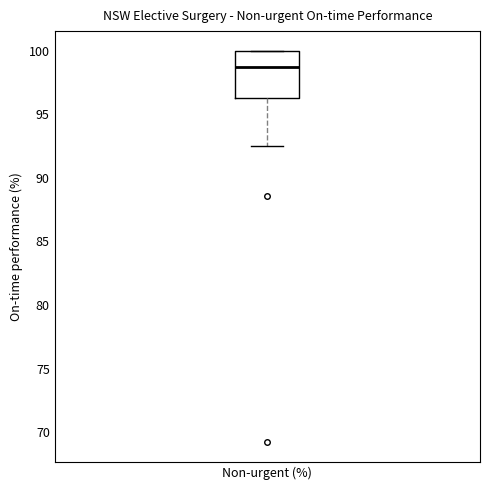

Read this box plot against the y-axis: the position of the median line, the range covered by the box, and the ends of both whiskers. The values are not printed on the chart, so give them approximately, as read against the axis.

median 98.5, box 96.5 to 100.0, whiskers 92.5 to 100.0